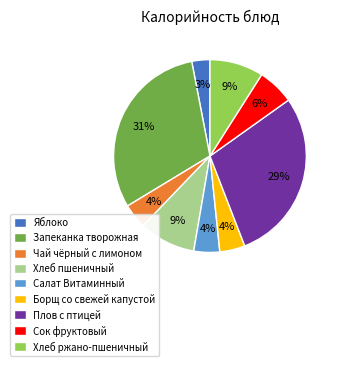

Is the sum of Сок фруктовый and Салат Витаминный greater than half?

No